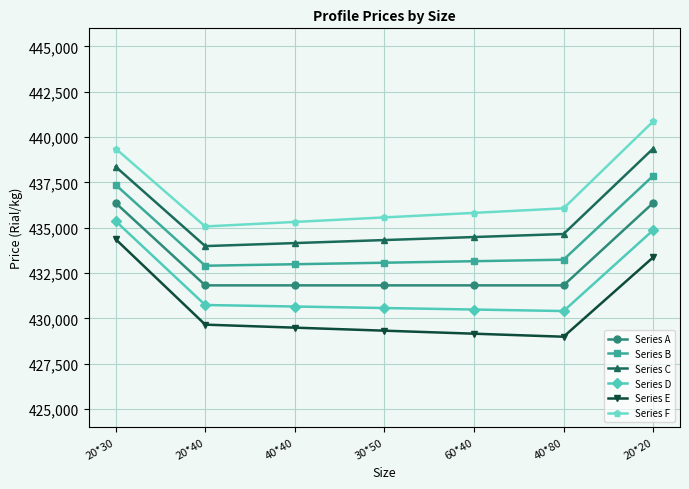

What is the total value across all series at 40*40?

2594408.0